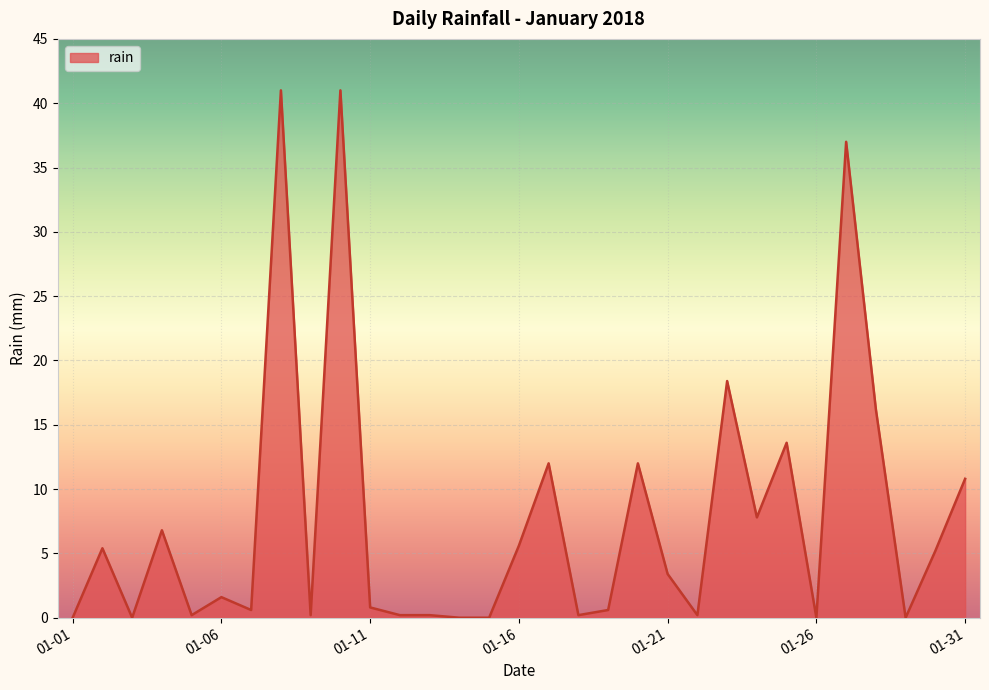

What is the greatest value displayed?

41.0